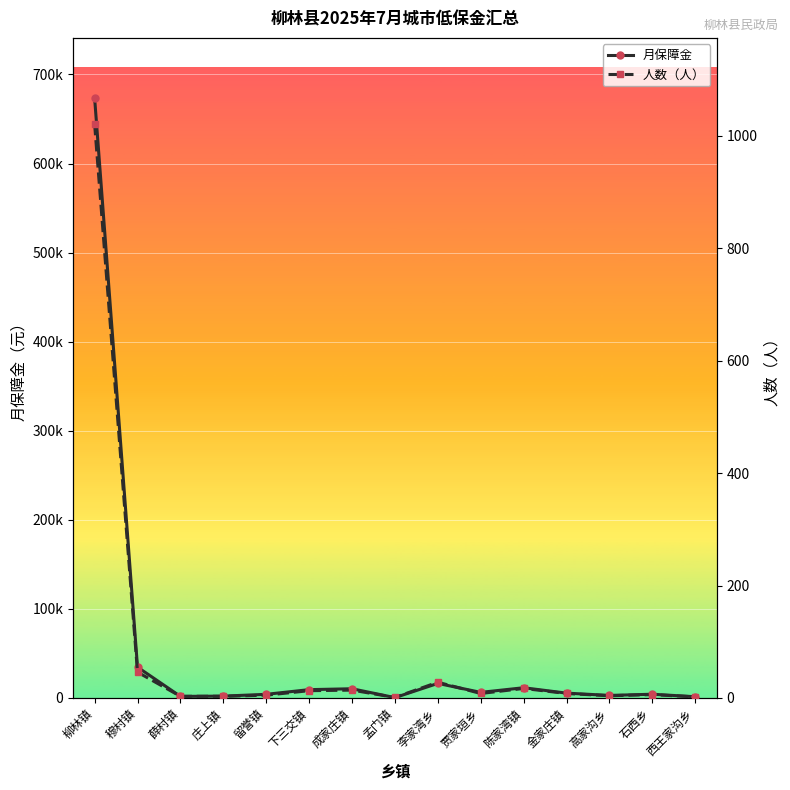

What are all the series names shown in the legend?

月保障金, 人数（人）